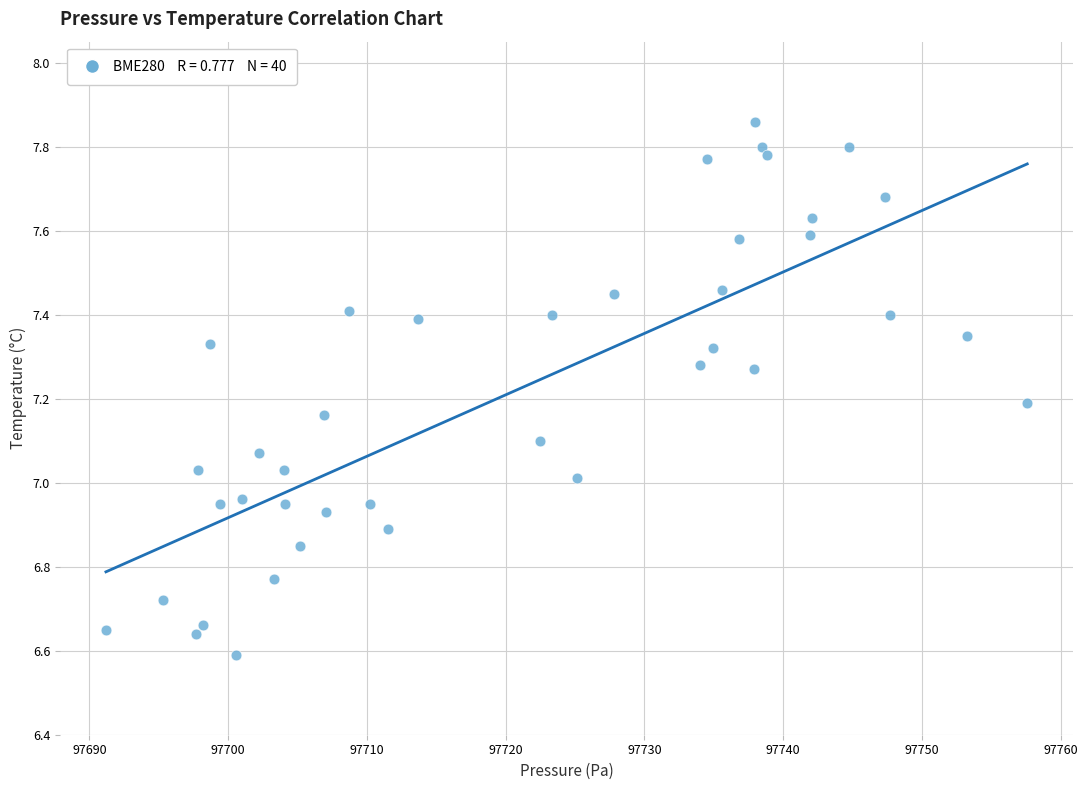

What is the range of Y values (max minus min)?

1.3